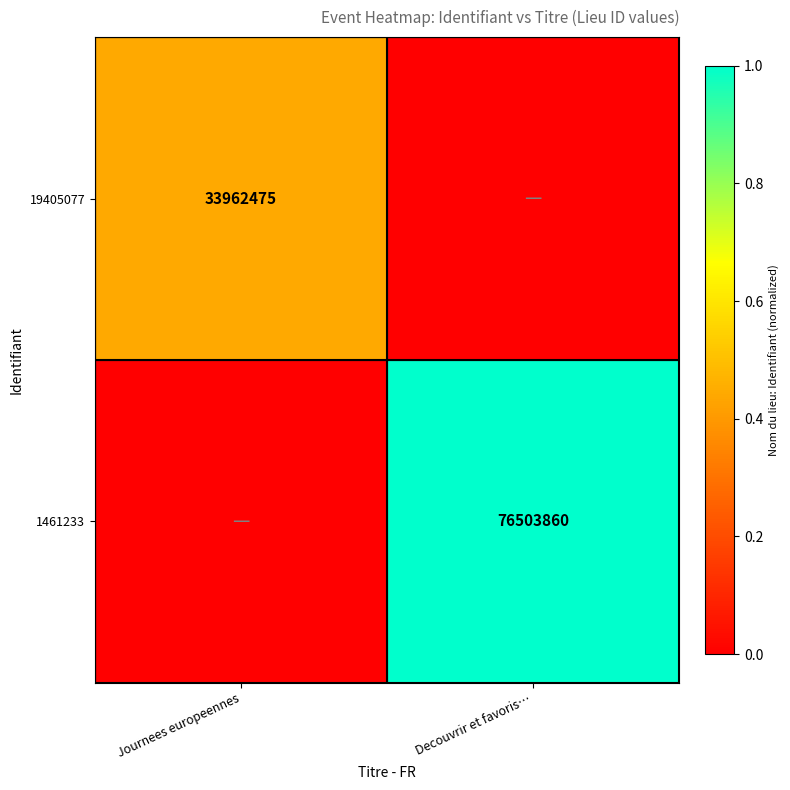

Is it true that 19405077 equals 33962475 at Journees europeennes?

True